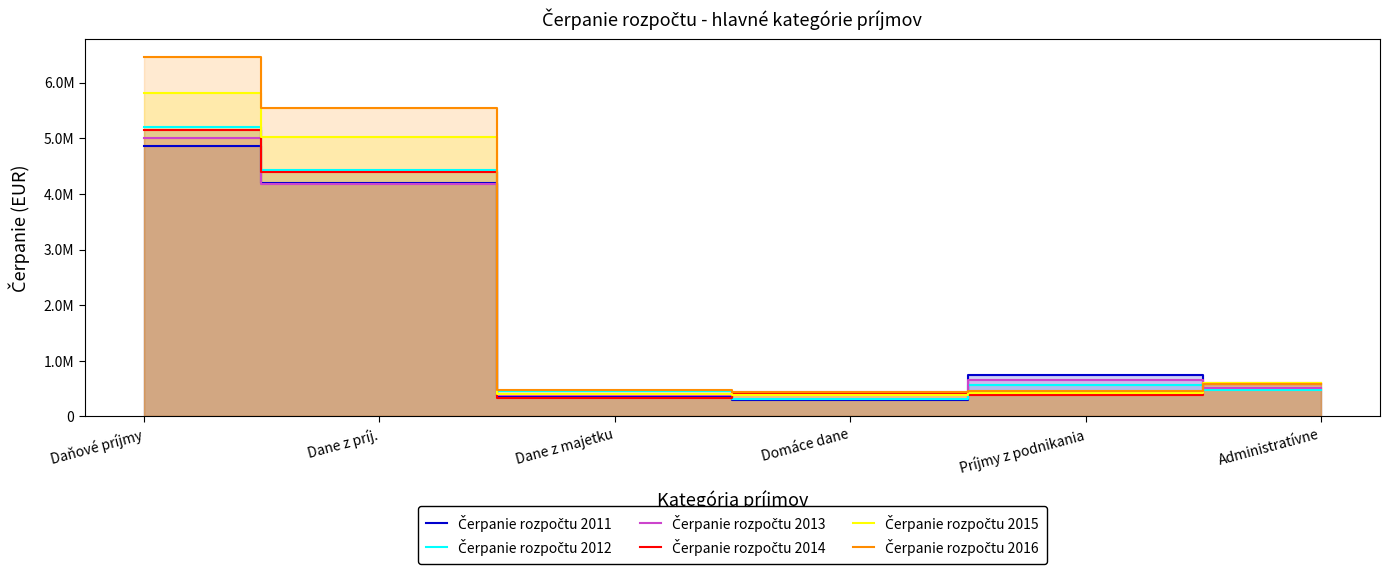

True or false: Čerpanie rozpočtu 2014 has more than 0 interior local peaks.

True